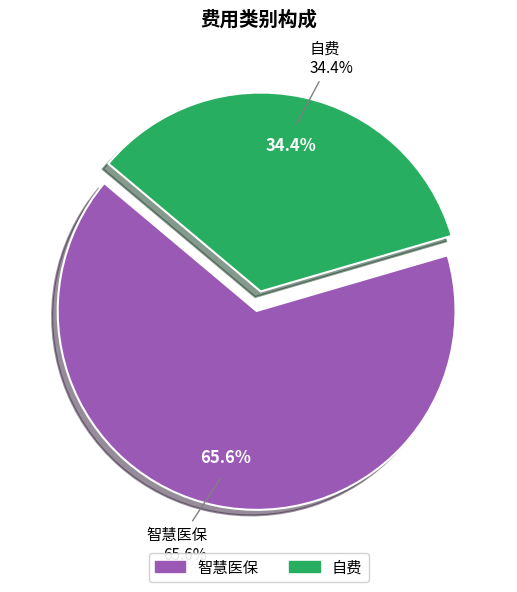

How many segments does this pie chart have?

2